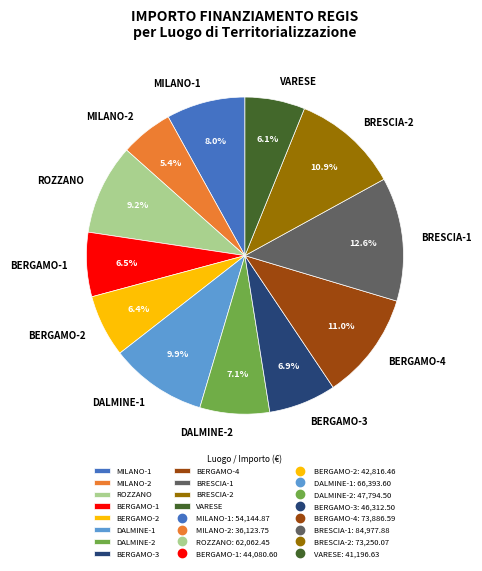

What percentage is the VARESE slice, to the nearest percent?

6%